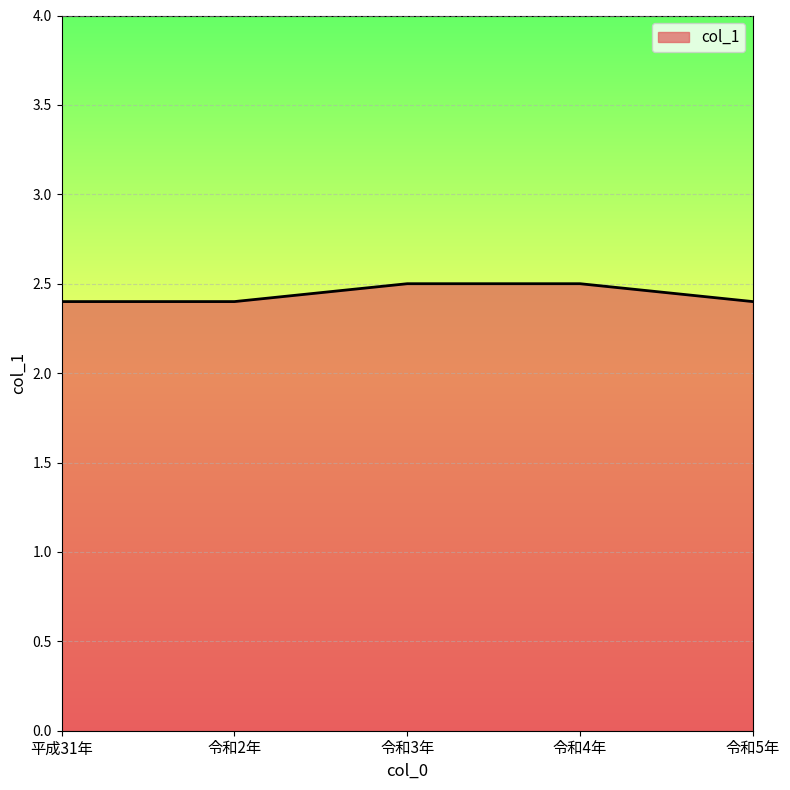

What is the difference between the maximum and minimum values?

0.1